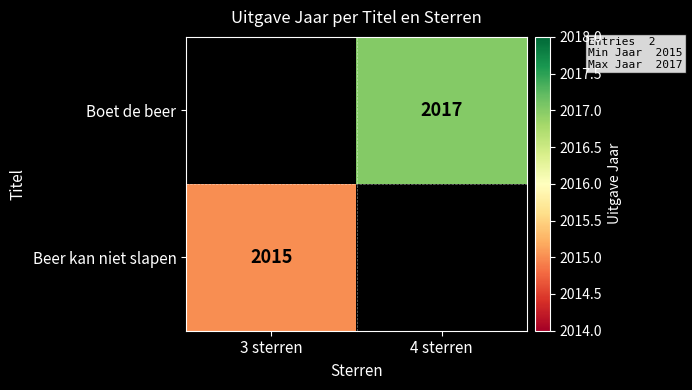

Is it true that Boet de beer equals 2017 at 4 sterren?

True